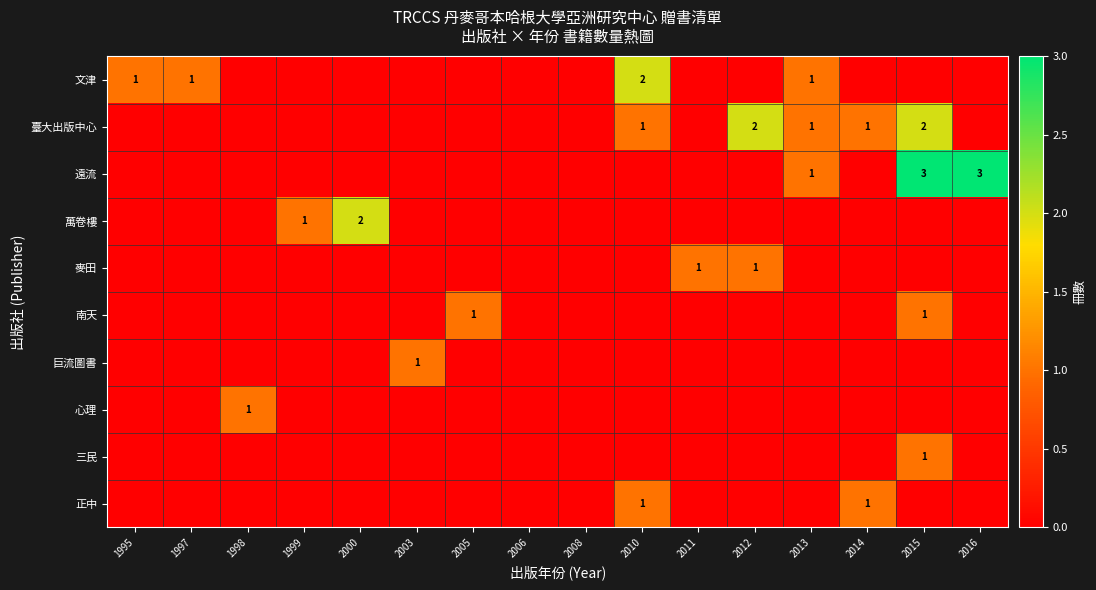

The value of 遠流 at 2016 is 2. True or false?

False